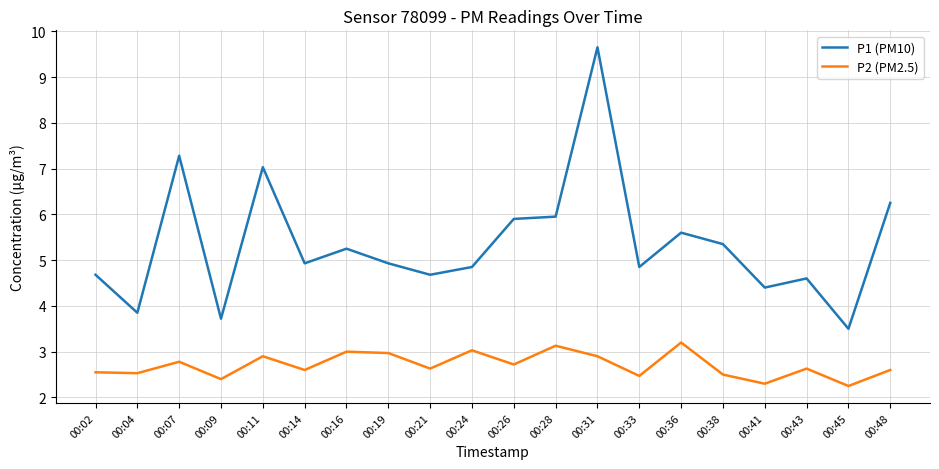

List the series in order of their peak value, lowest first.

P2 (PM2.5), P1 (PM10)